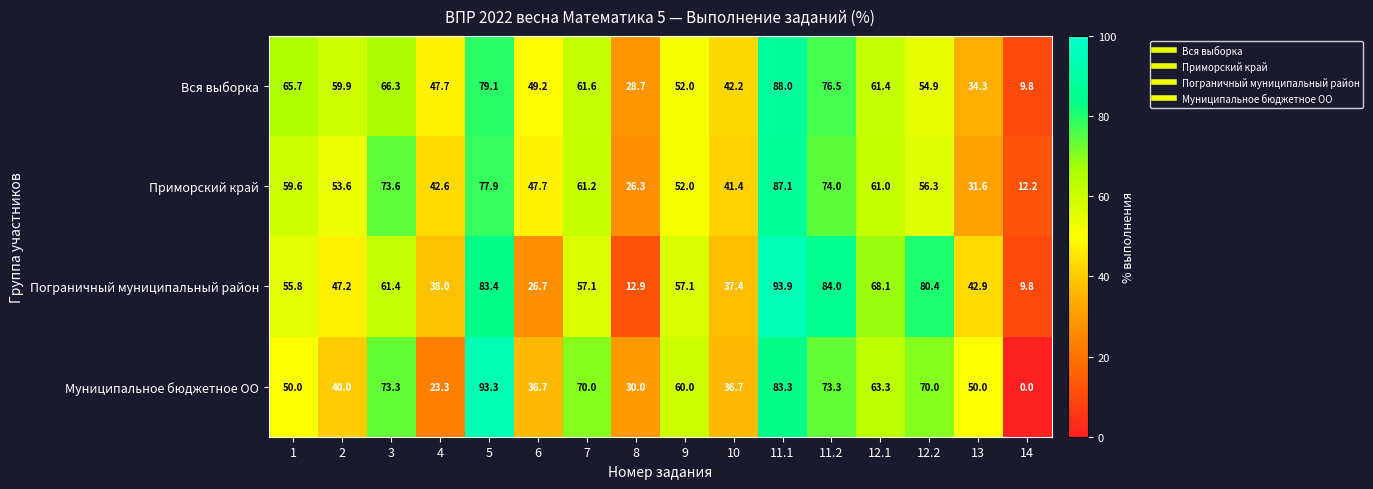

Read the Муниципальное бюджетное ОО value at 13.

50.0